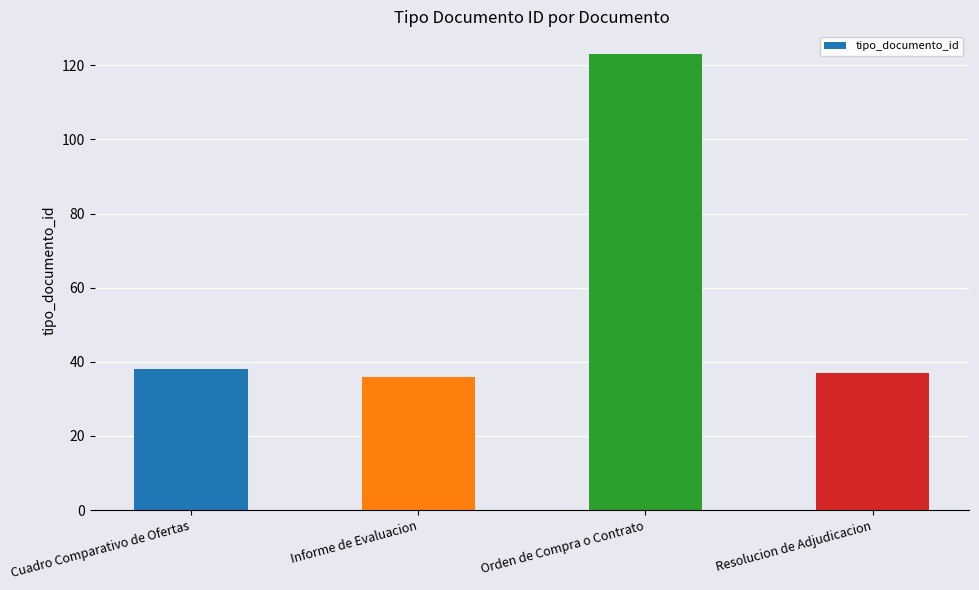

What is the label of the 3rd bar from the right?

Informe de Evaluacion